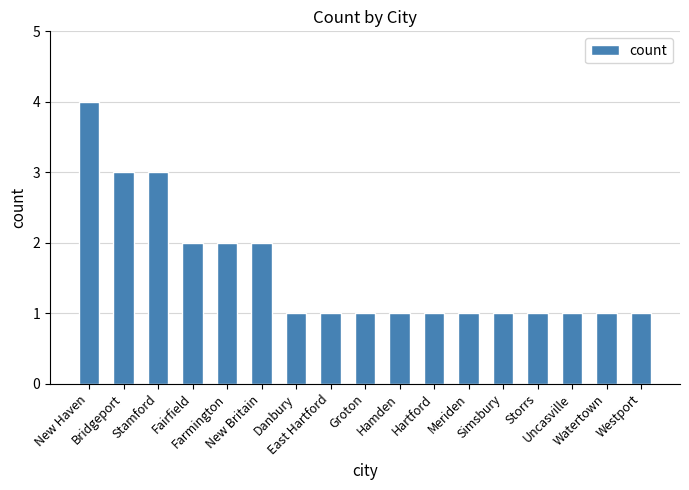

Reading right to left, transcribe all the data shown in this chart.

1	1	1	1	1	1	1	1	1	1	1	2	2	2	3	3	4